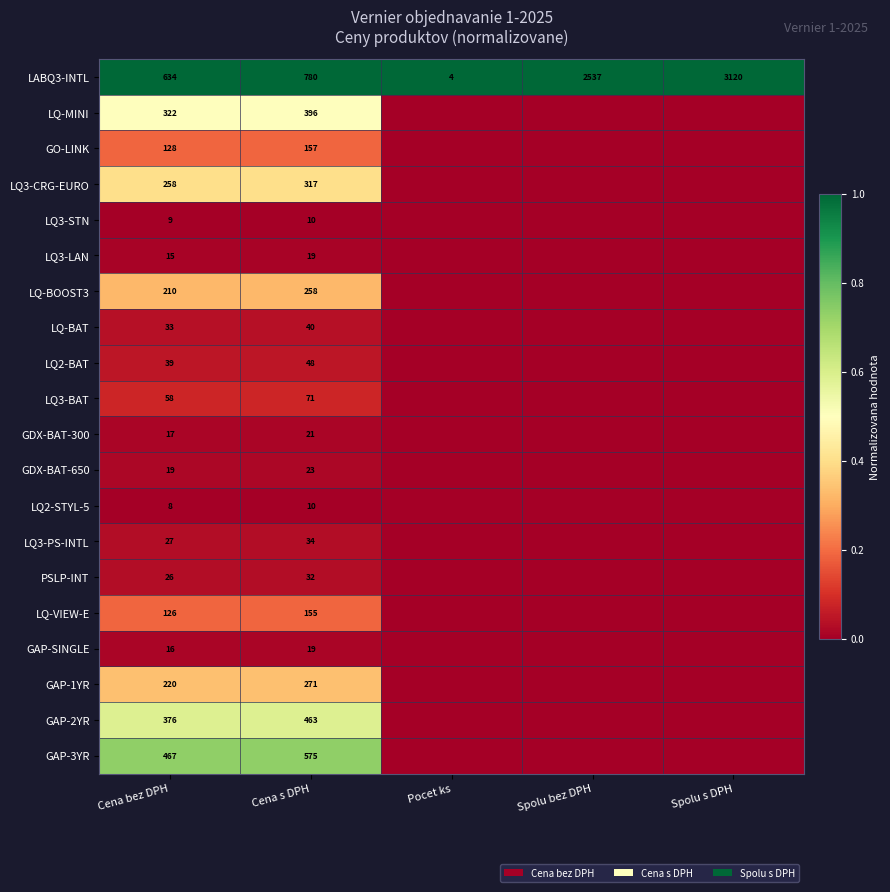

True or false: GAP-2YR has a value of 376 at Cena bez DPH.

True